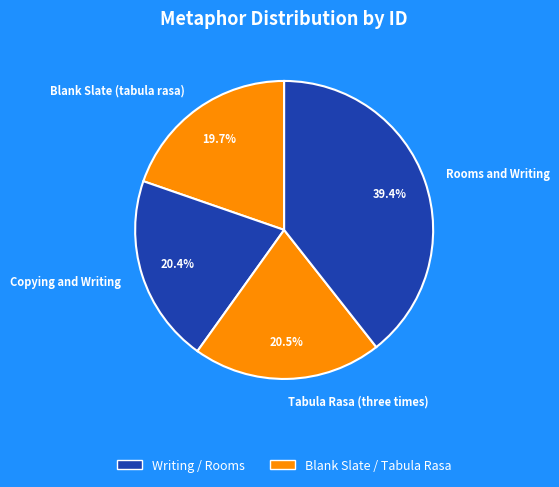

What percentage is the Copying and Writing slice, to the nearest percent?

20%